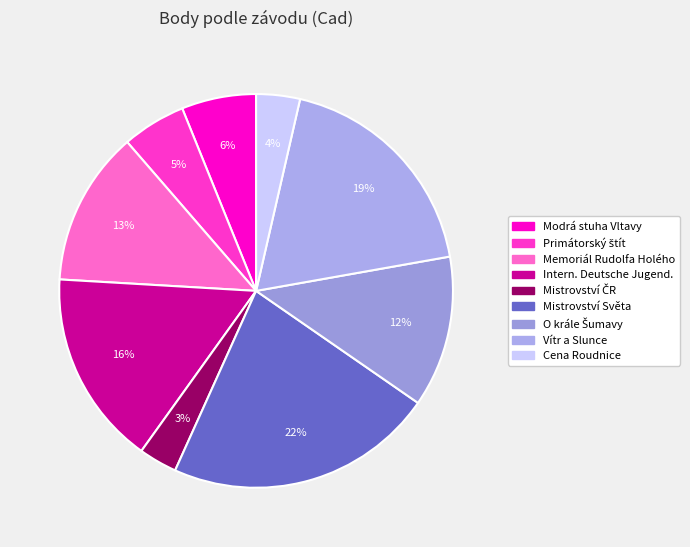

How many slices are in this pie chart?

9